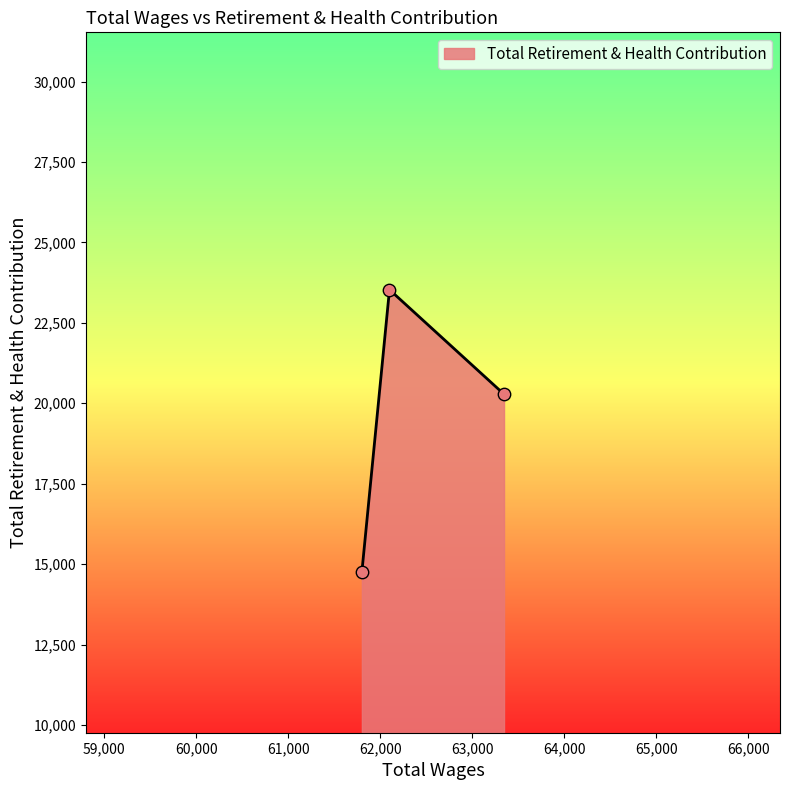

What is the maximum value shown in the chart?

23532